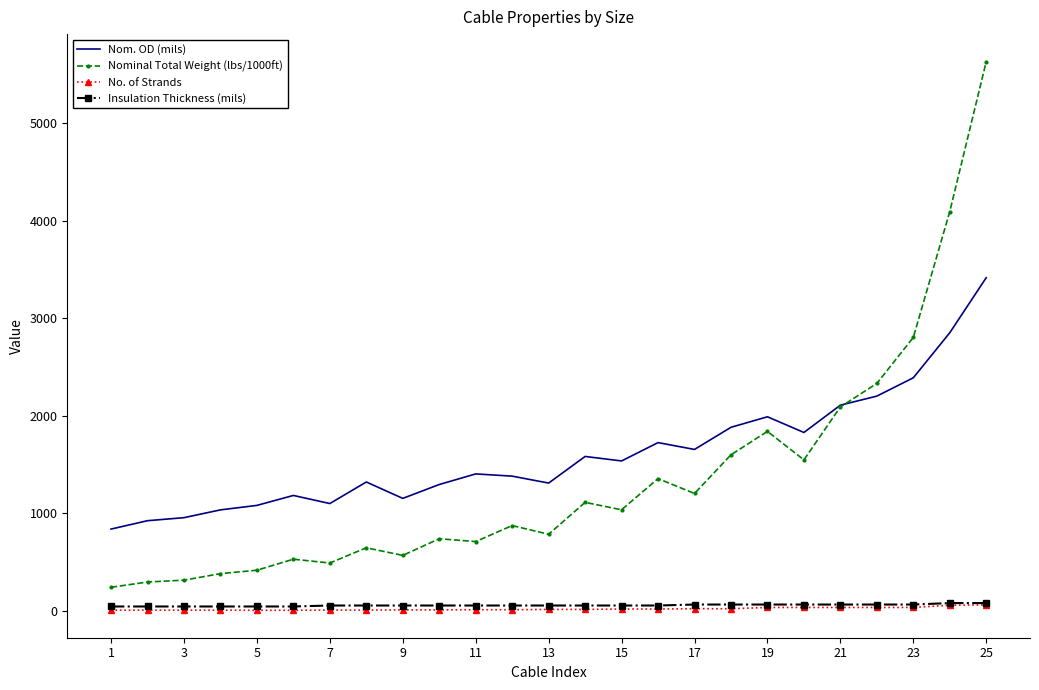

True or false: Insulation Thickness (mils) and Nominal Total Weight (lbs/1000ft) cross at least once.

False